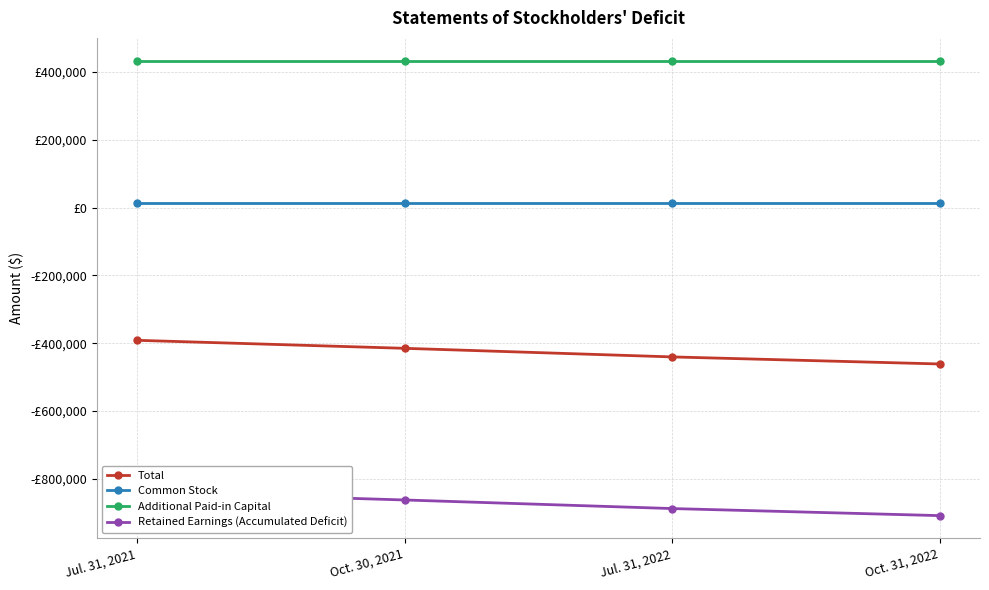

What is the smallest value displayed?

-908618